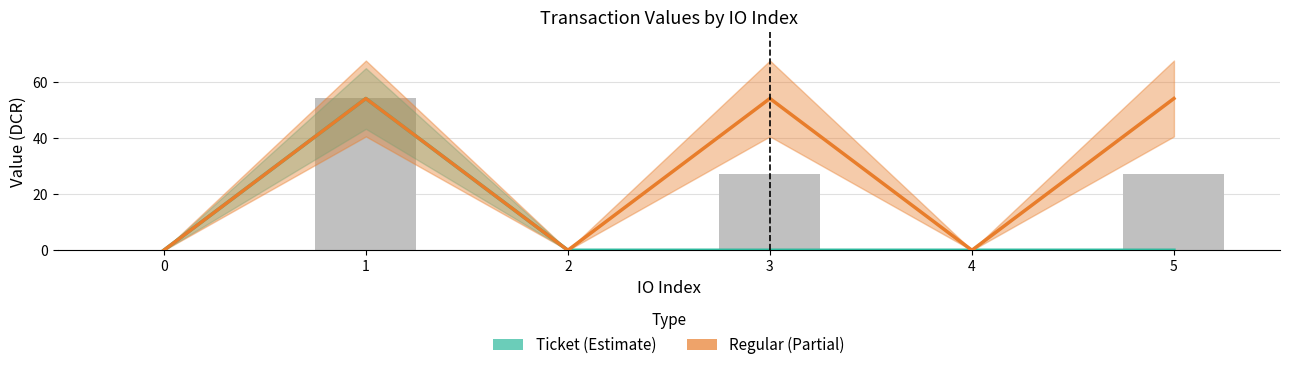

Does the chart contain any negative values?

No